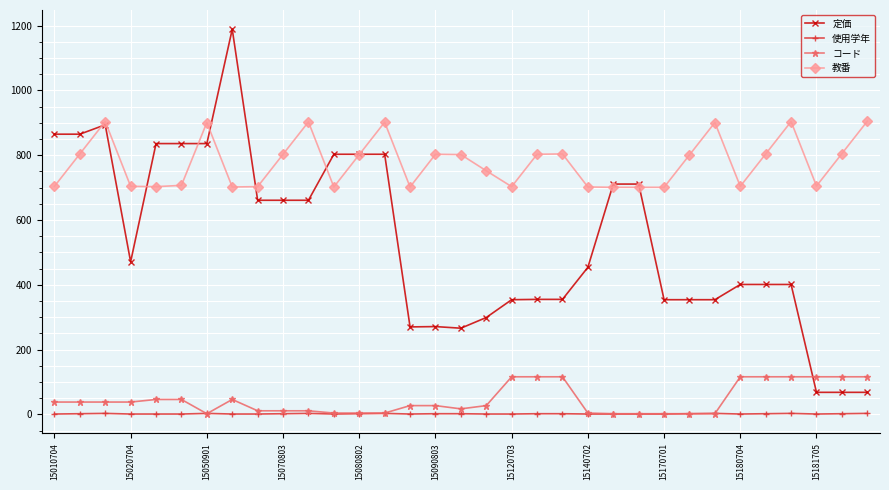

True or false: 使用学年 and 教番 intersect in this chart.

False